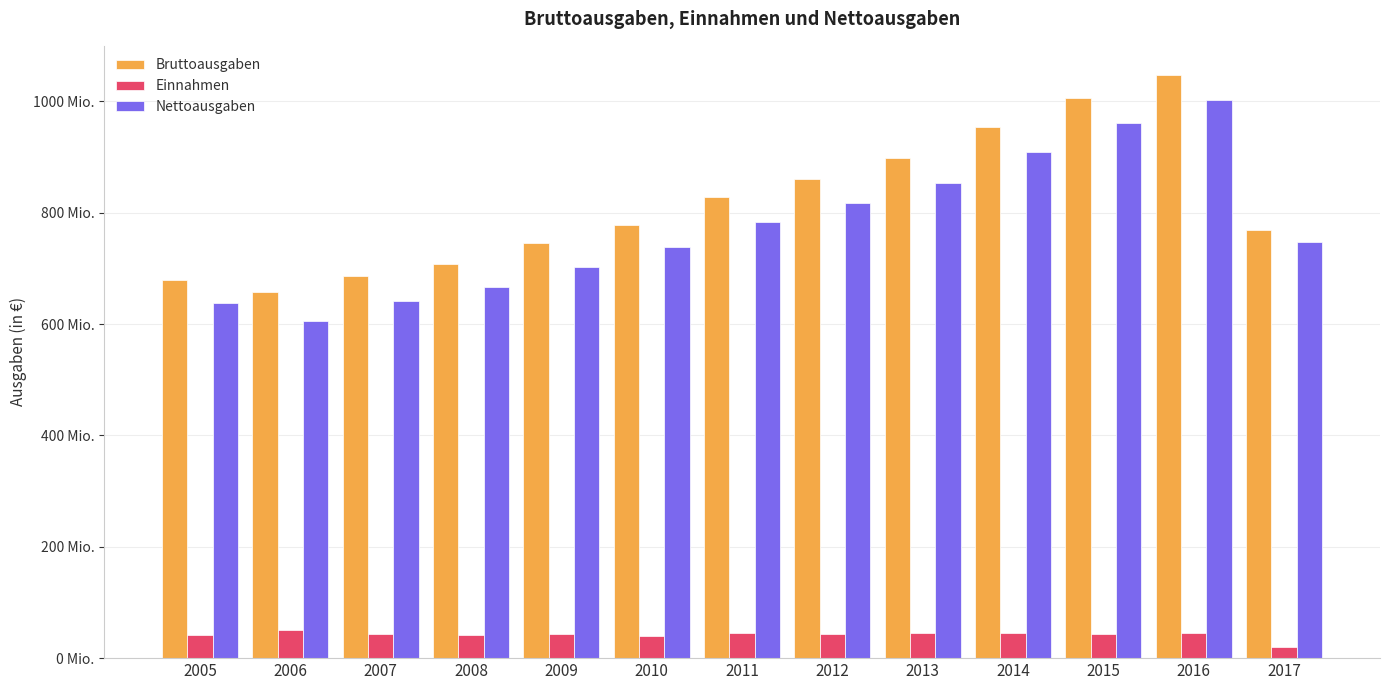

Which series has the widest spread of values?

Nettoausgaben